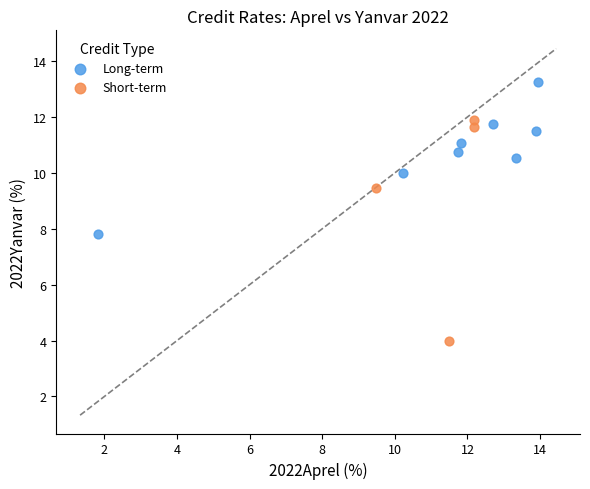

Which series reaches the minimum Y coordinate?

Short-term